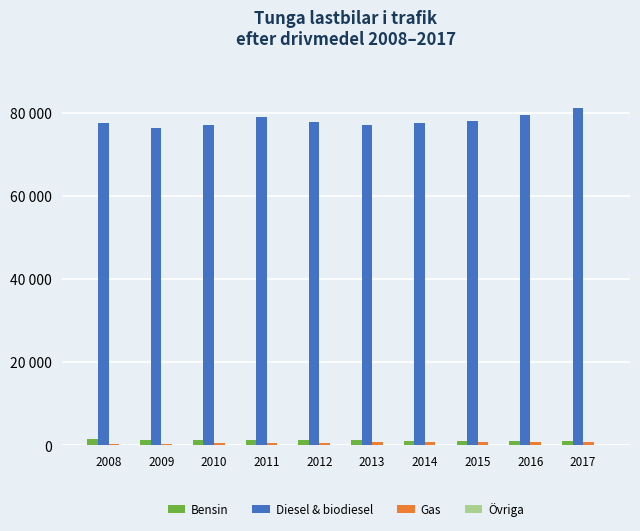

Are the bars grouped side by side (vs. stacked)?

Yes